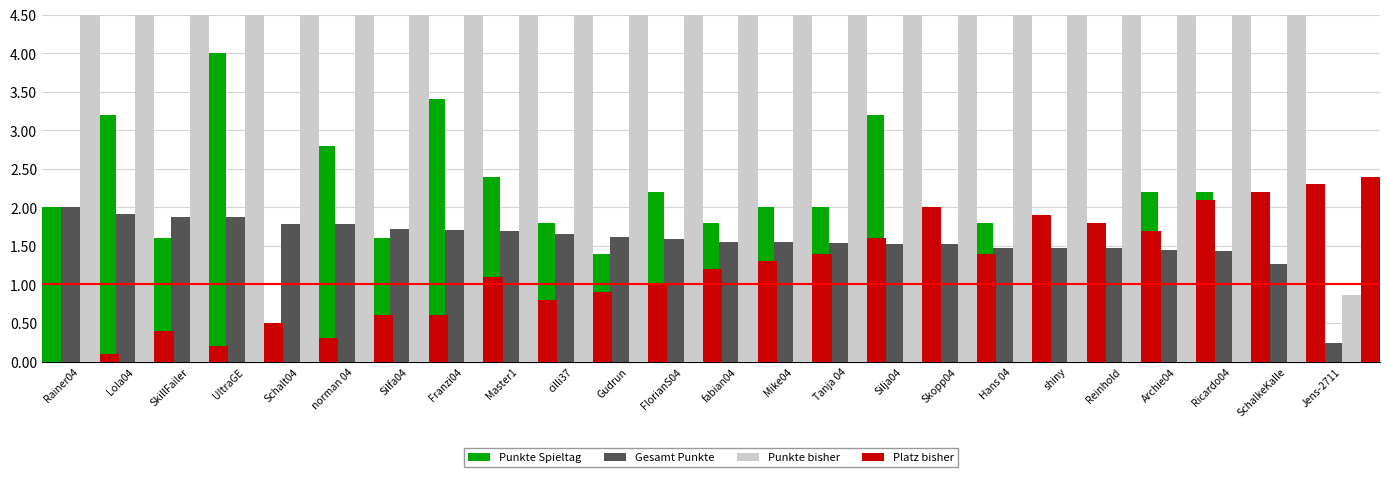

List the labels in order of Gesamt Punkte value, smallest first.

Jens-2711, SchalkeKalle, Ricardo04, Archie04, Hans 04, shiny, Reinhold, Skopp04, Silja04, Tanja 04, fabian04, Mike04, FlorianS04, Gudrun, cilli37, Master1, Franzi04, Silfa04, norman 04, Schalt04, UltraGE, SkillFailer, Lola04, Rainer04